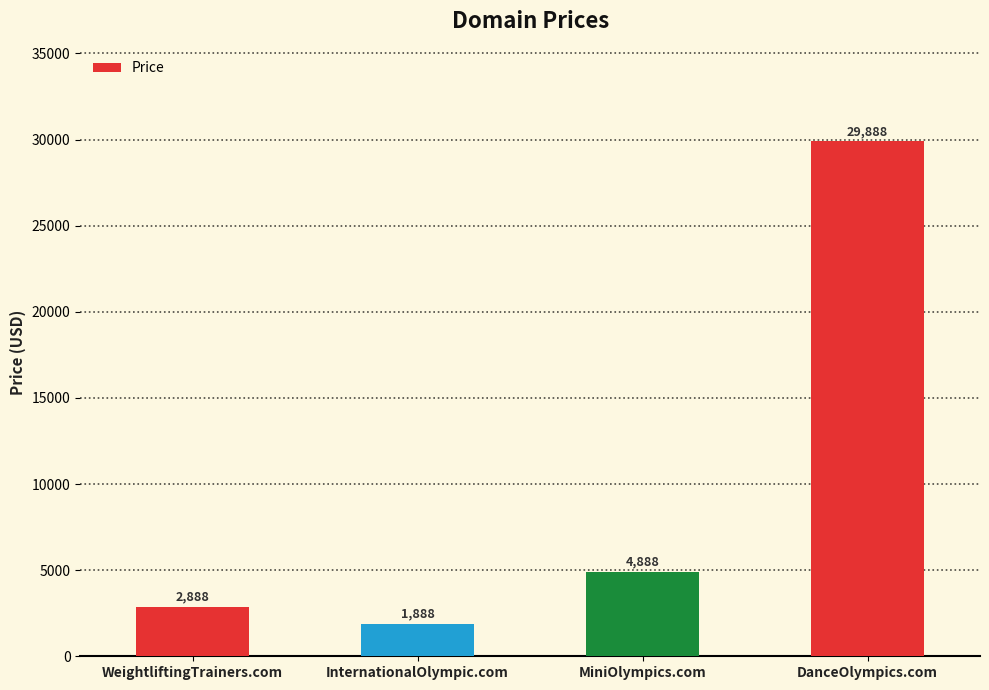

How many series are shown in this chart?

1